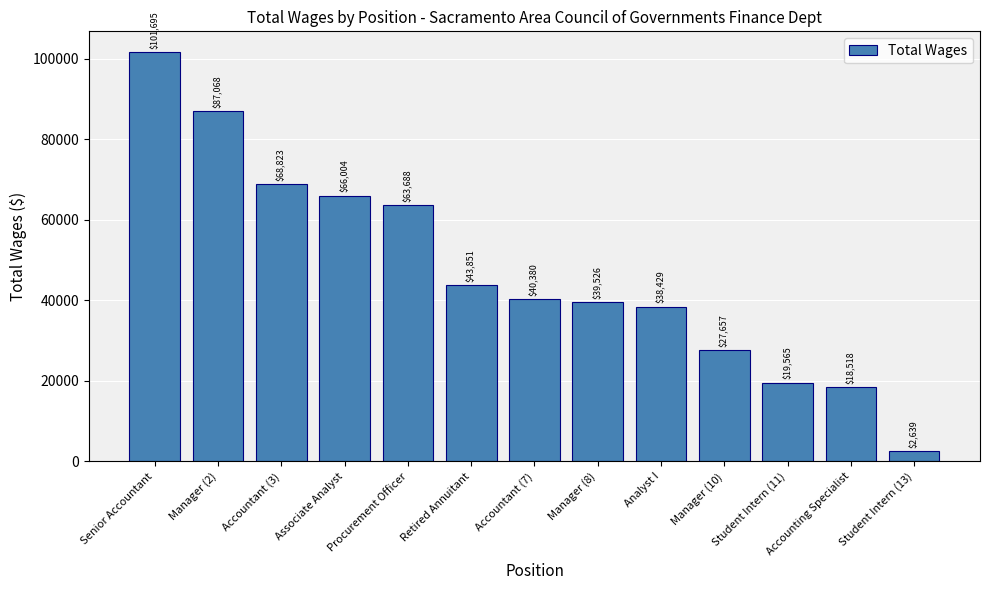

What is the difference between the values at Retired Annuitant and Manager (10)?

16194